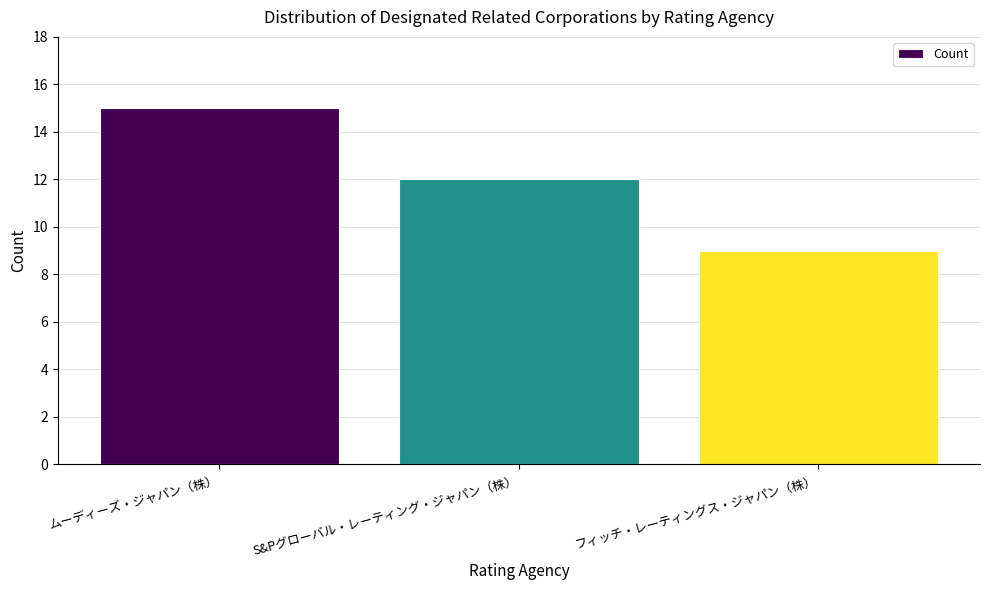

What is the change in value from ムーディーズ・ジャパン（株） to フィッチ・レーティングス・ジャパン（株）?

-6